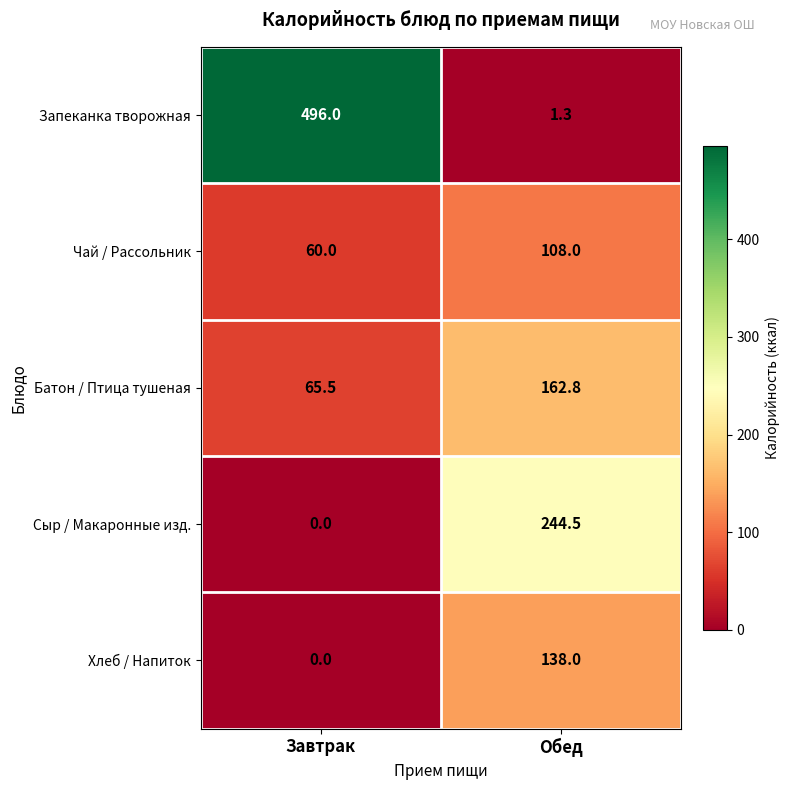

The Батон / Птица тушеная series shows 162.8 at Обед. True or false?

True